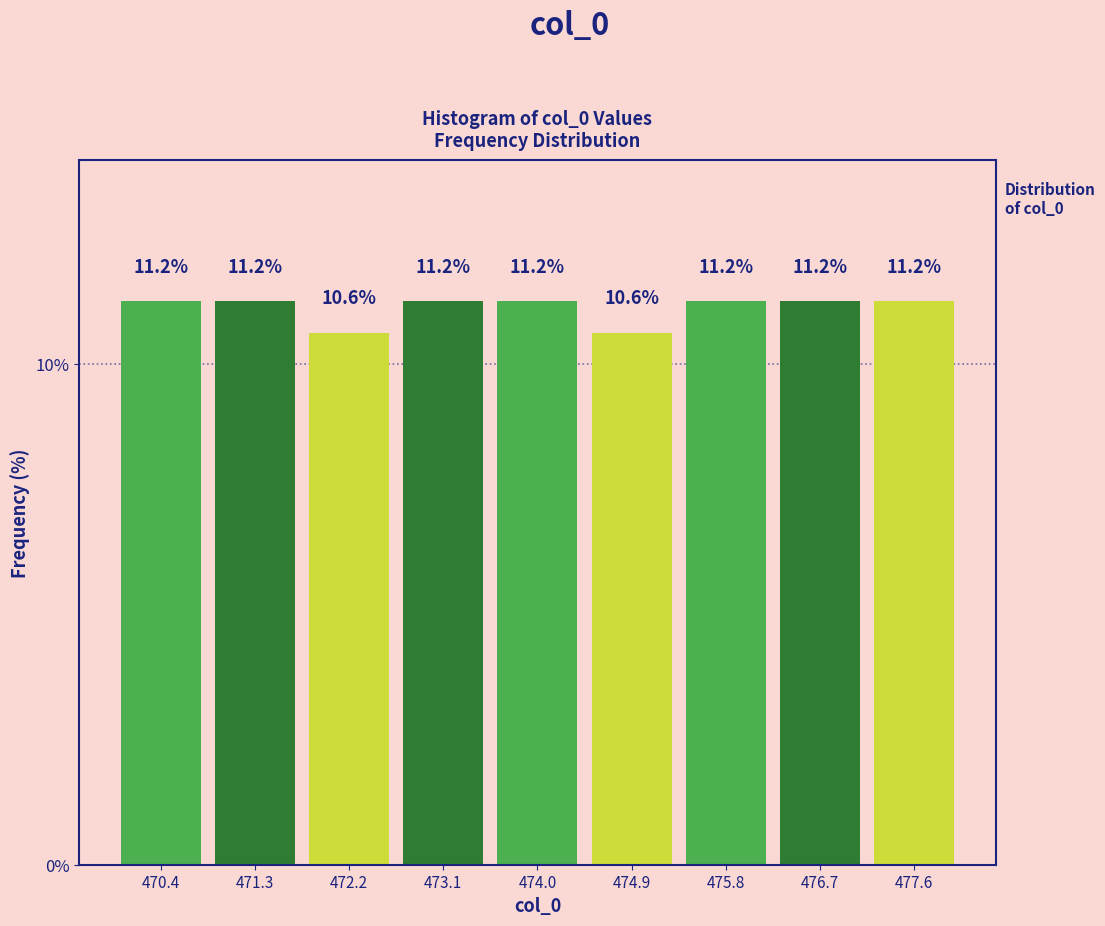

How tall is the bar that spans 470.9 to 471.8 on the x-axis? The bar edges are not printed on the chart, so give them approximately, as read against the axis.

11.2